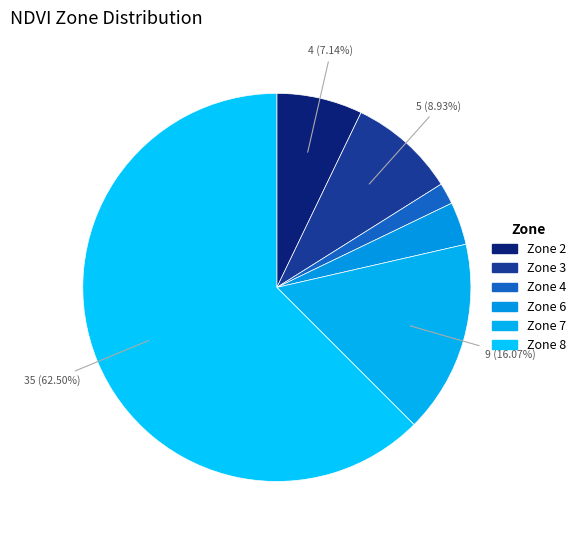

Which slice is the smallest?

Zone 4